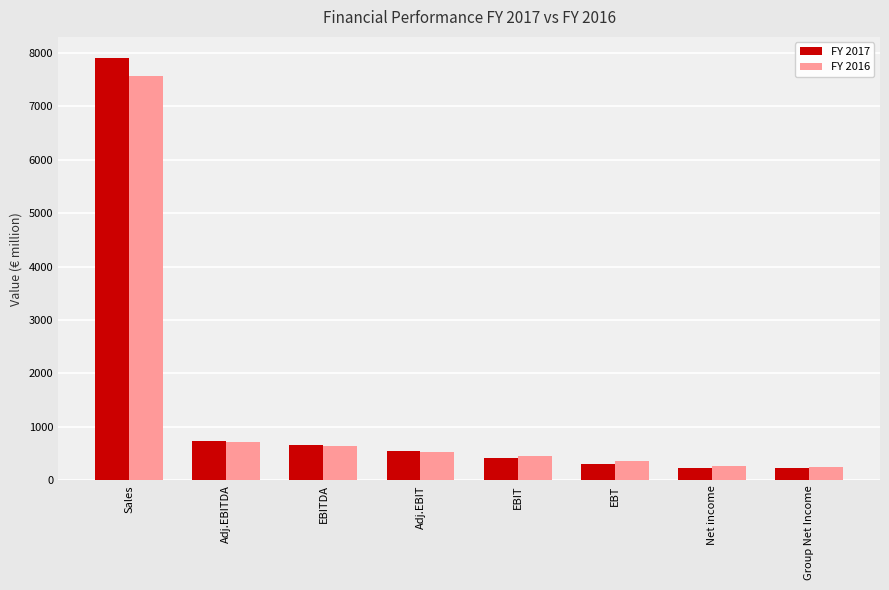

Rank the series by their maximum value, from highest to lowest.

FY 2017, FY 2016